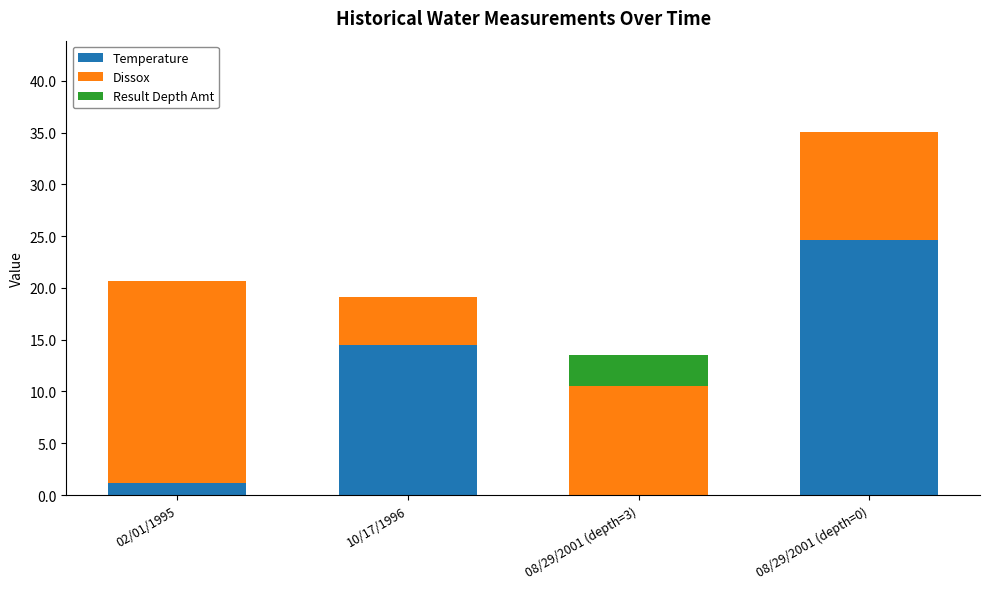

At which category is the sum across all series the highest?

08/29/2001 (depth=0)